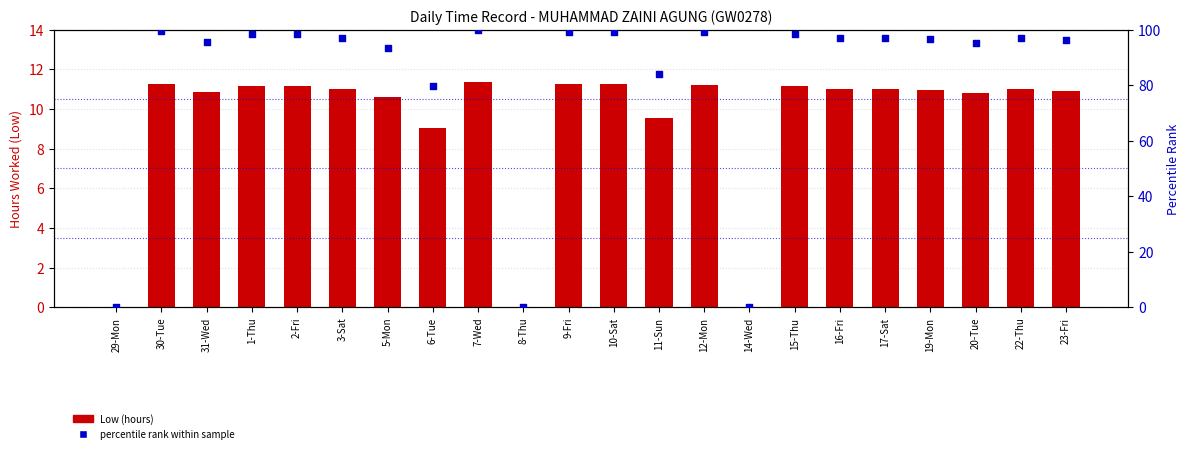

At which category is the sum across all series the highest?

7-Wed